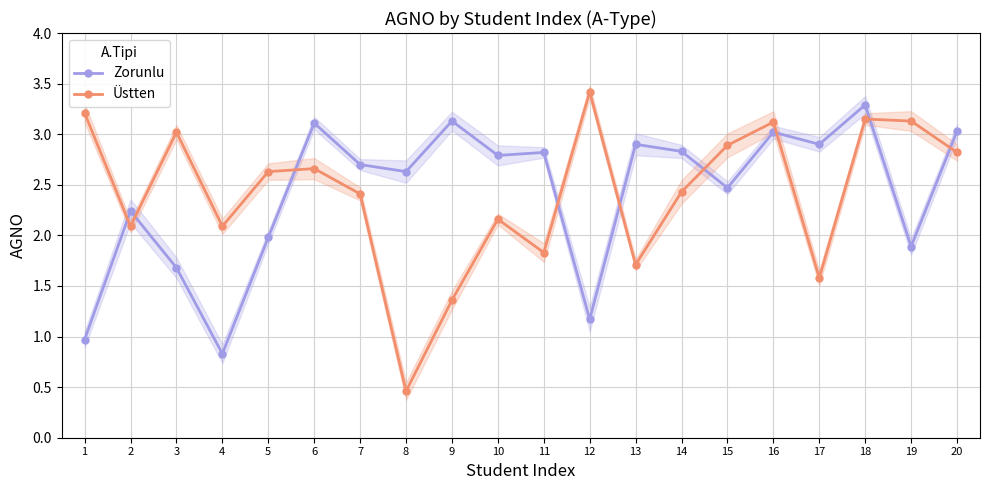

What is the value of the Üstten point at the 2nd from the left?

2.1